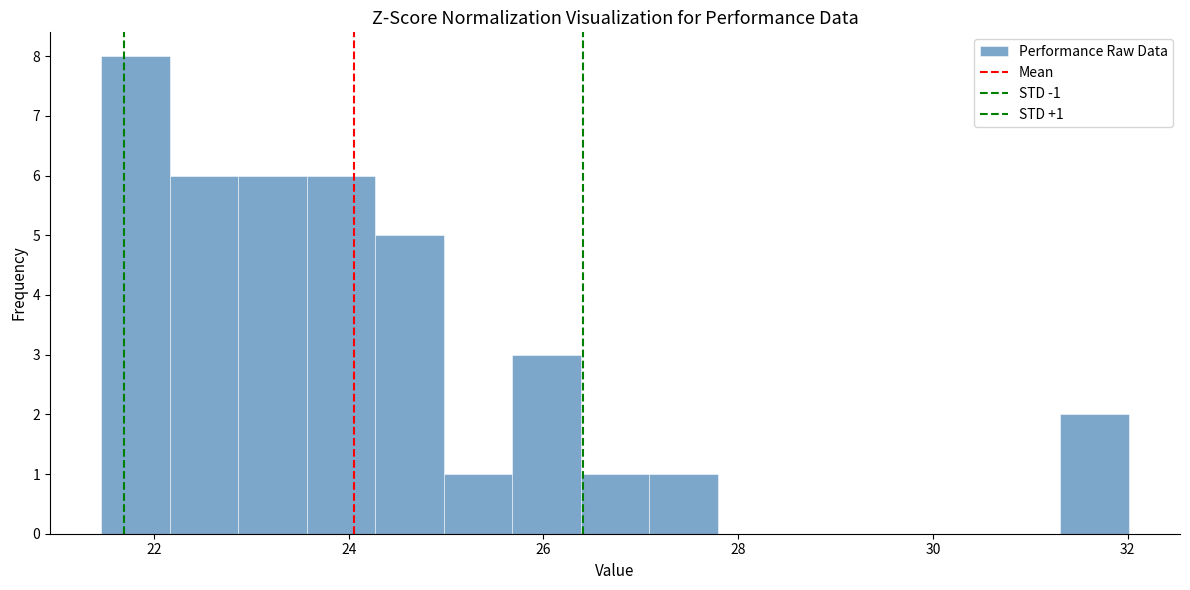

Around what value on the x-axis is the tallest bar? Give the approximate position of its centre, as read against the axis.

21.8